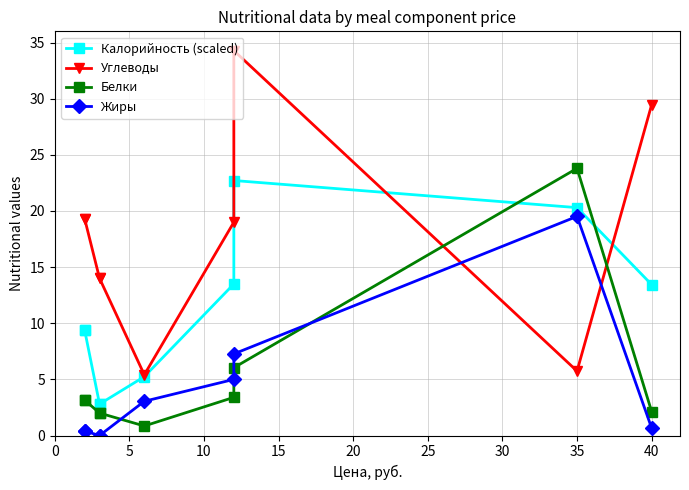

How many interior local valleys does the Углеводы series have?

2